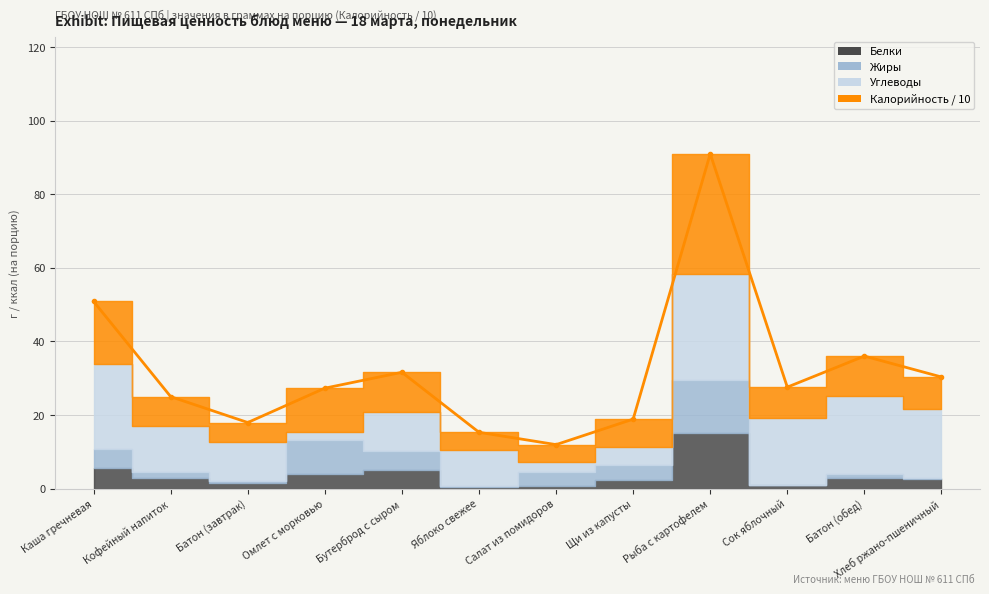

True or false: Белки has a value of 2.3 at Щи из капусты.

True